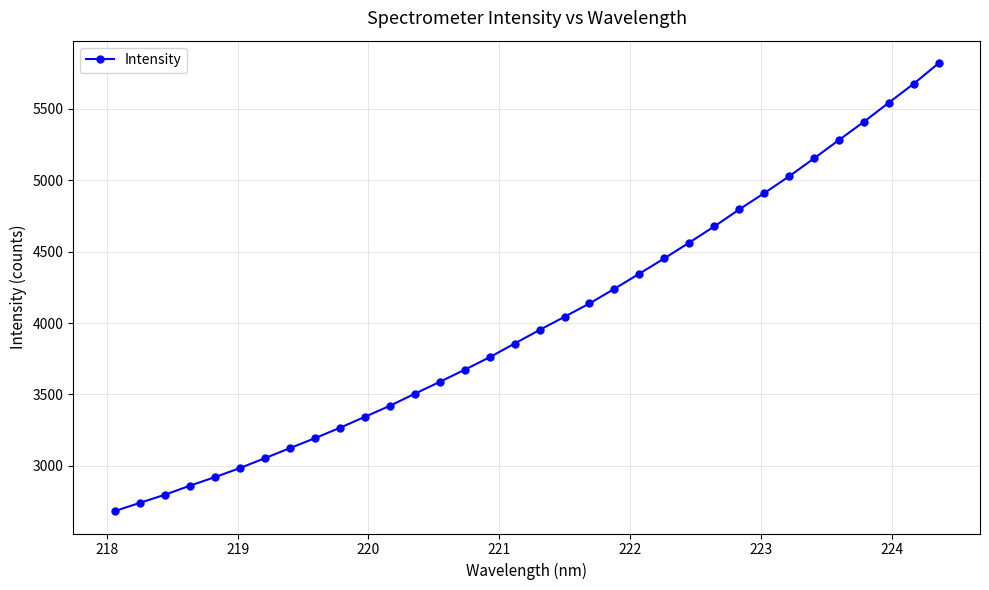

What is the value of the 20th point from the left?

4136.9